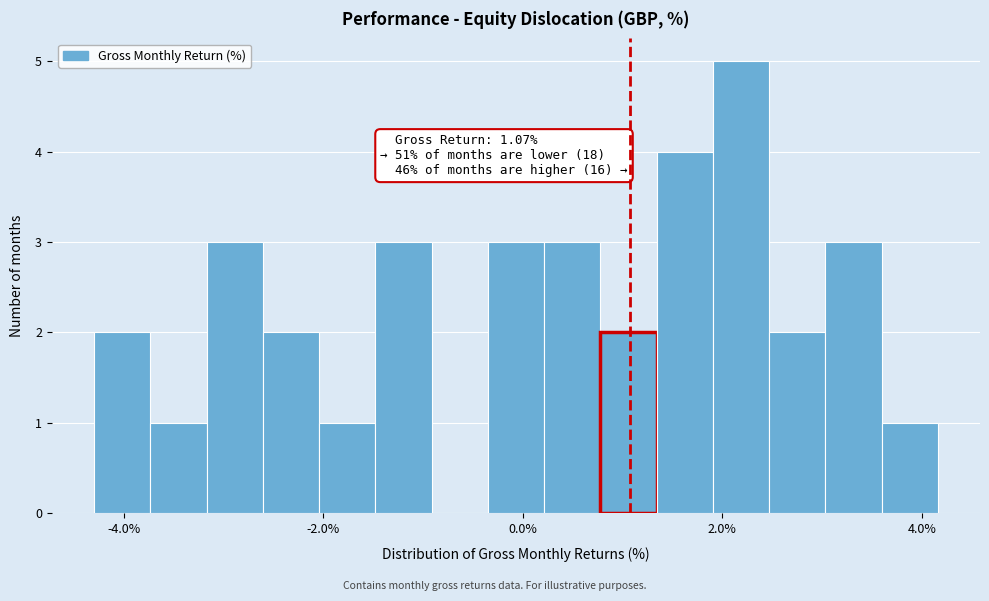

Read against the x-axis, roughly where is the centre of the tallest bar?

2.2